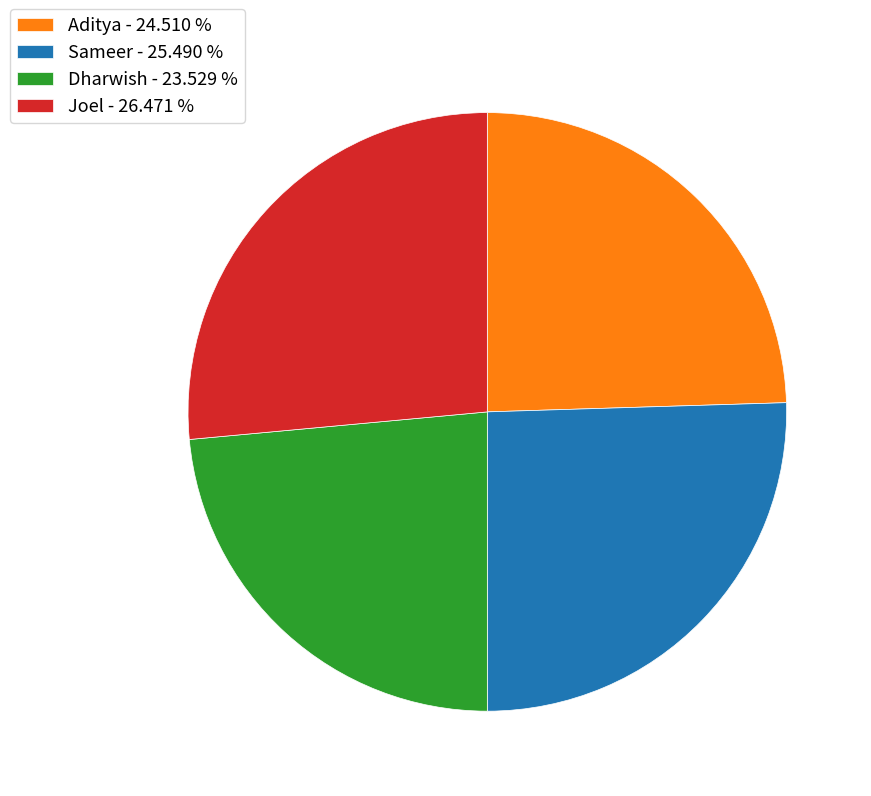

Rank the categories by value from lowest to highest.

Dharwish, Aditya, Sameer, Joel